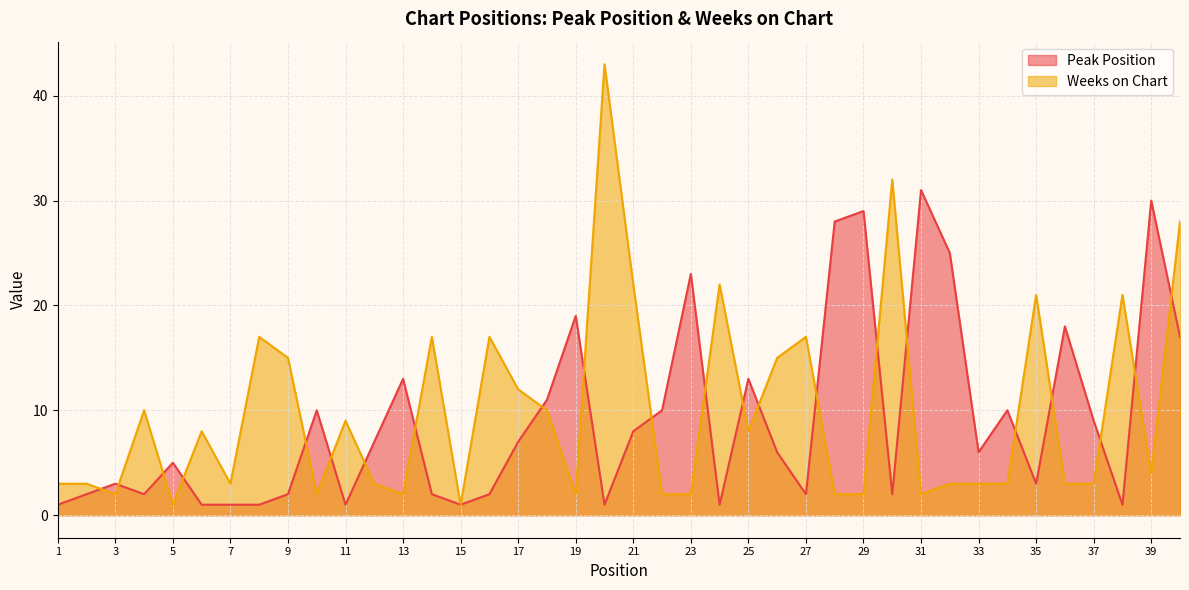

Where does the Peak Position series first go above 6?

10